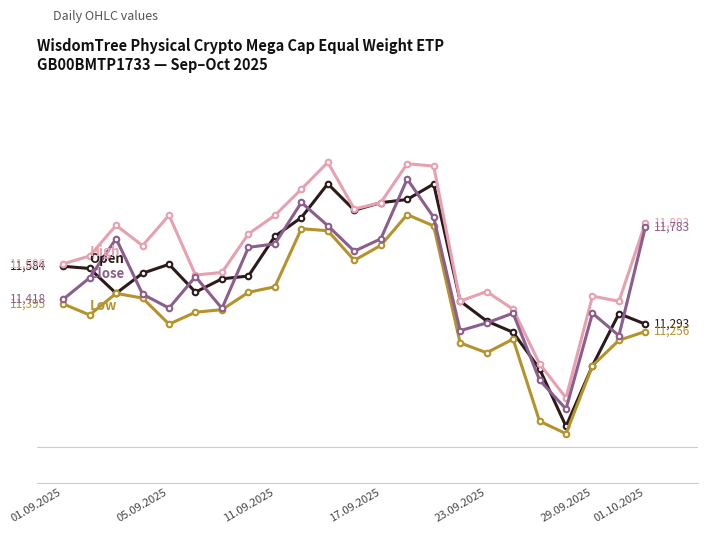

Is this an area chart (filled region under the line)?

No